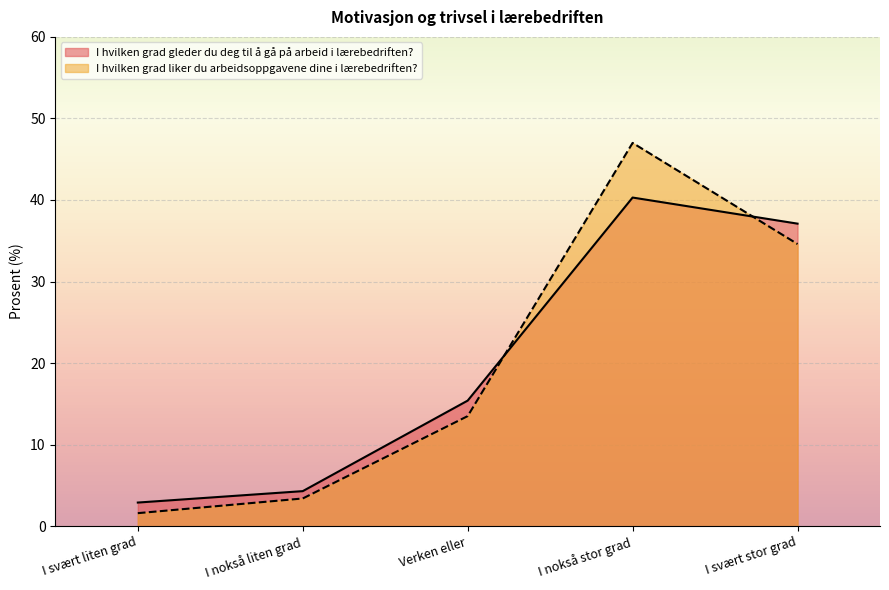

At which label does I hvilken grad liker du arbeidsoppgavene dine i lærebedriften? reach its peak?

I nokså stor grad